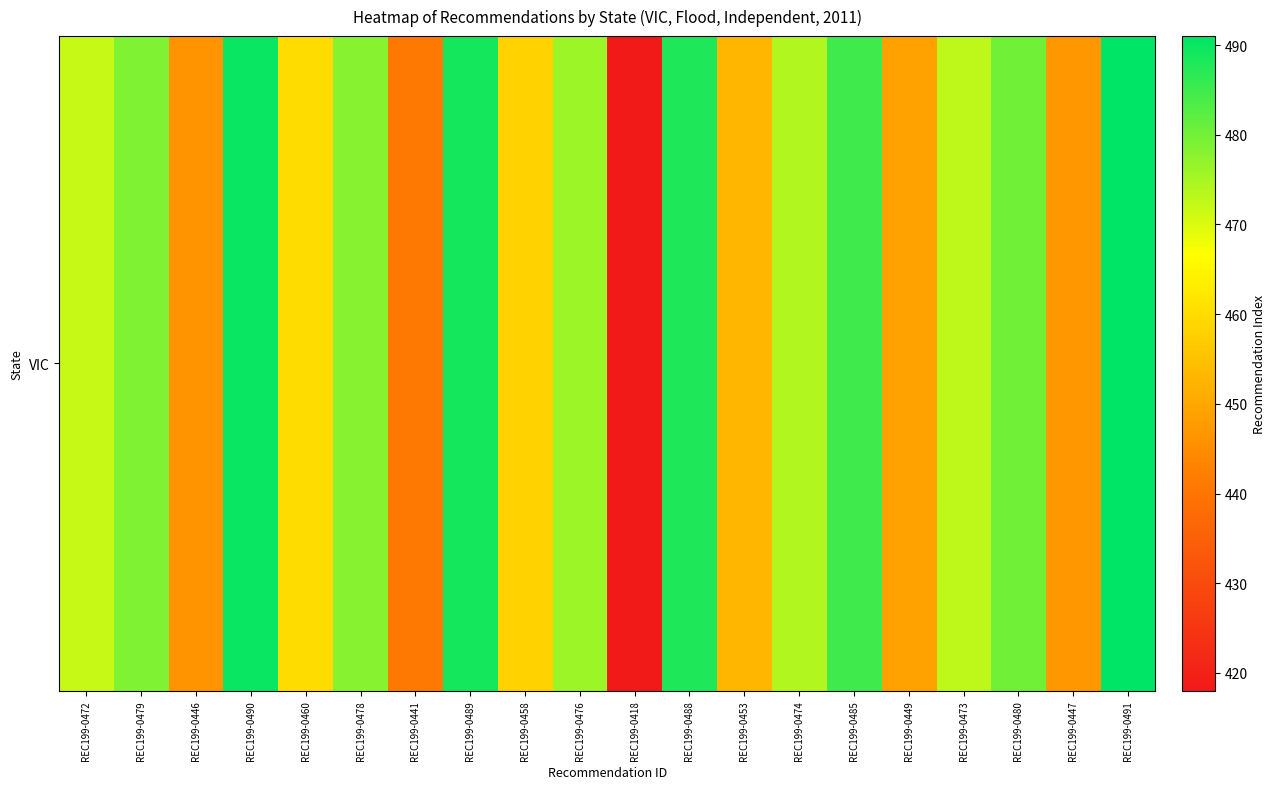

How many categories are shown in the chart?

20